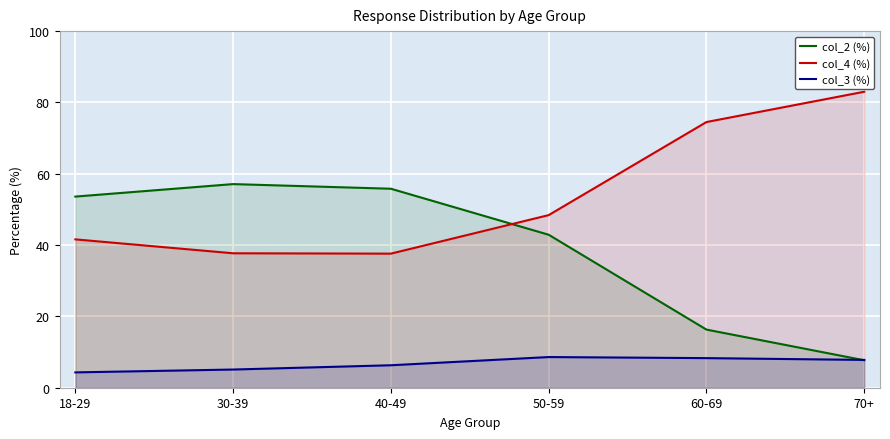

What is the sum of the col_3 (%) values at 50-59 and 40-49?

14.9